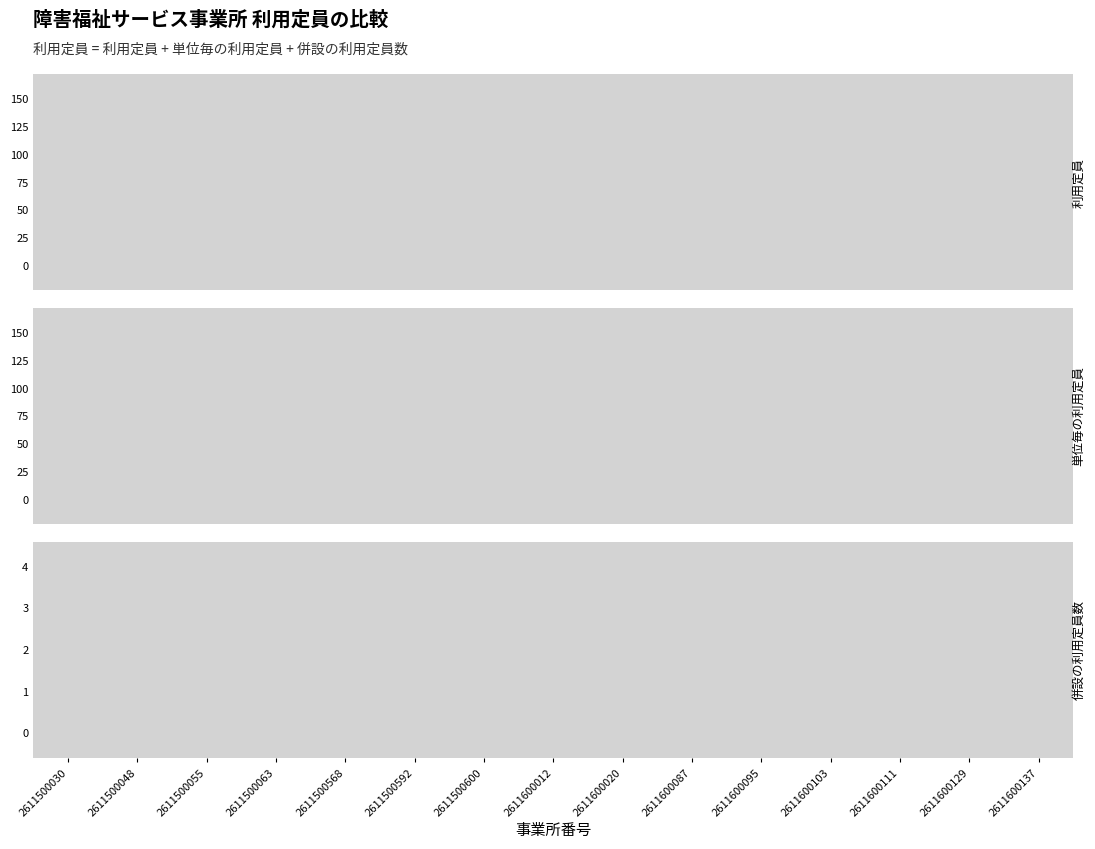

True or false: 単位毎の利用定員 and 利用定員 cross at least once.

False